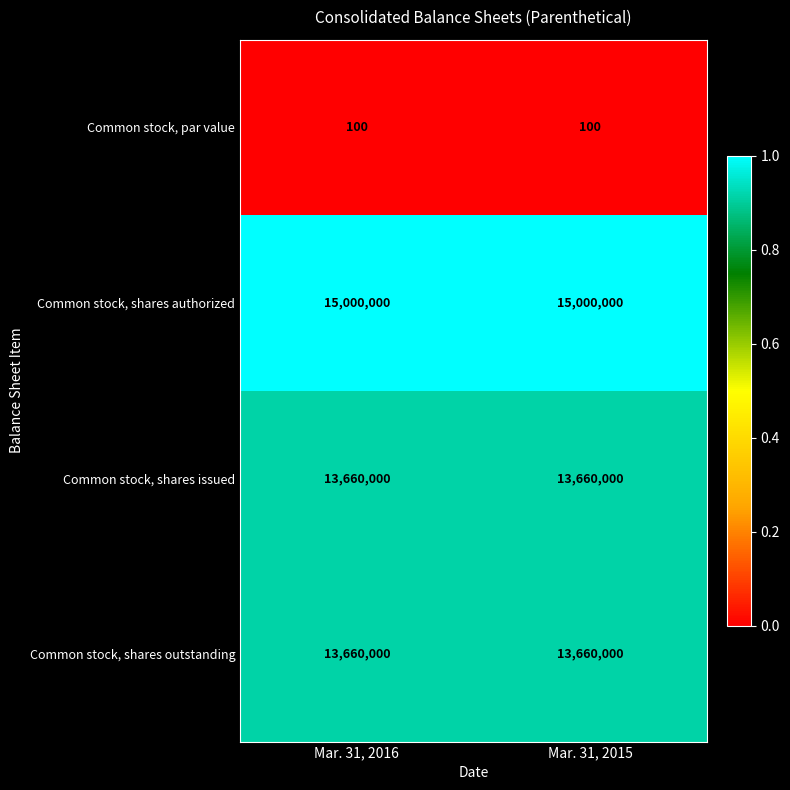

What is the total value across all series at Mar. 31, 2016?

42320100